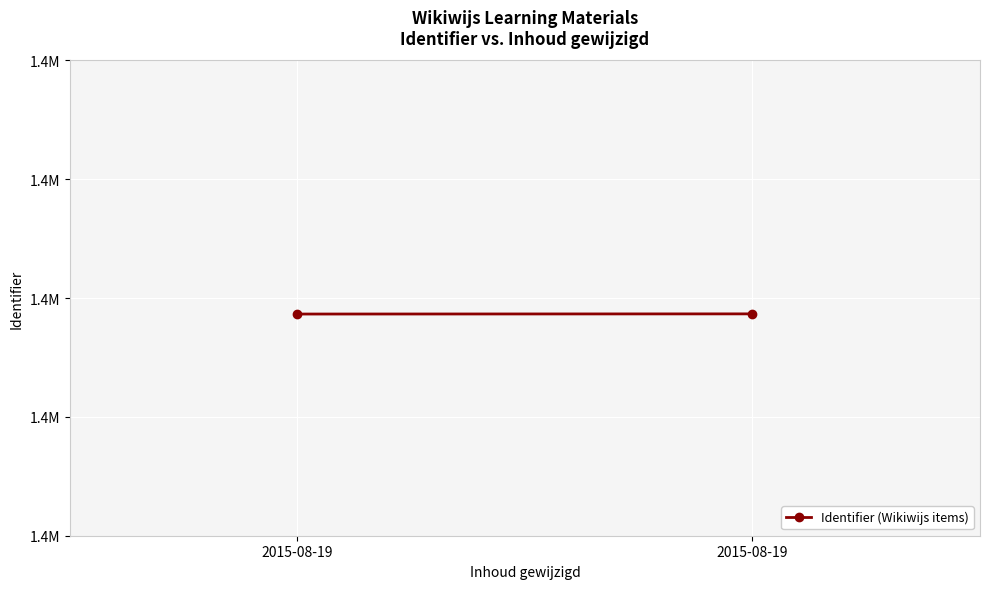

Approximately how many times larger is the value at 2015-08-19 compared to 2015-08-19?

1.0